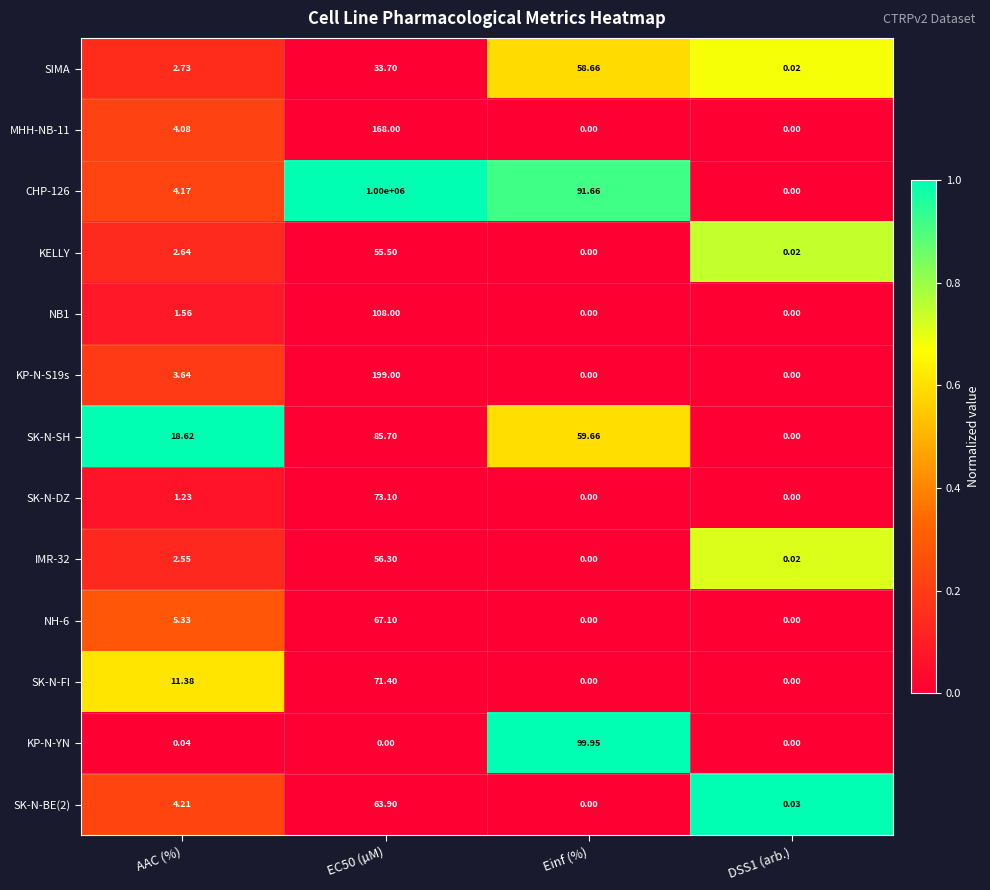

At which label does KELLY first exceed 2?

AAC (%)